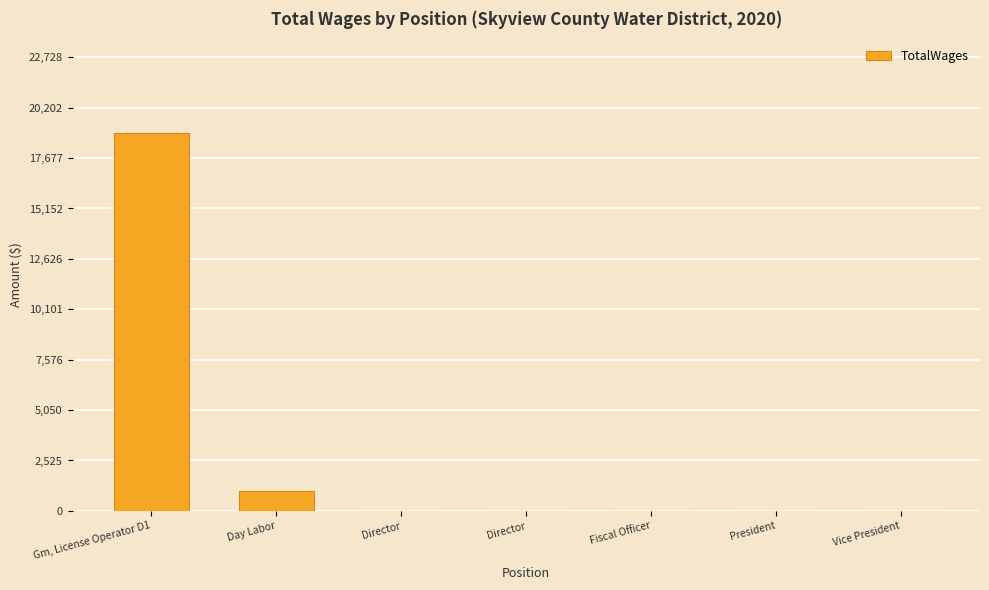

List the labels in order of value, smallest first.

Director, Director, Fiscal Officer, President, Vice President, Day Labor, Gm, License Operator D1